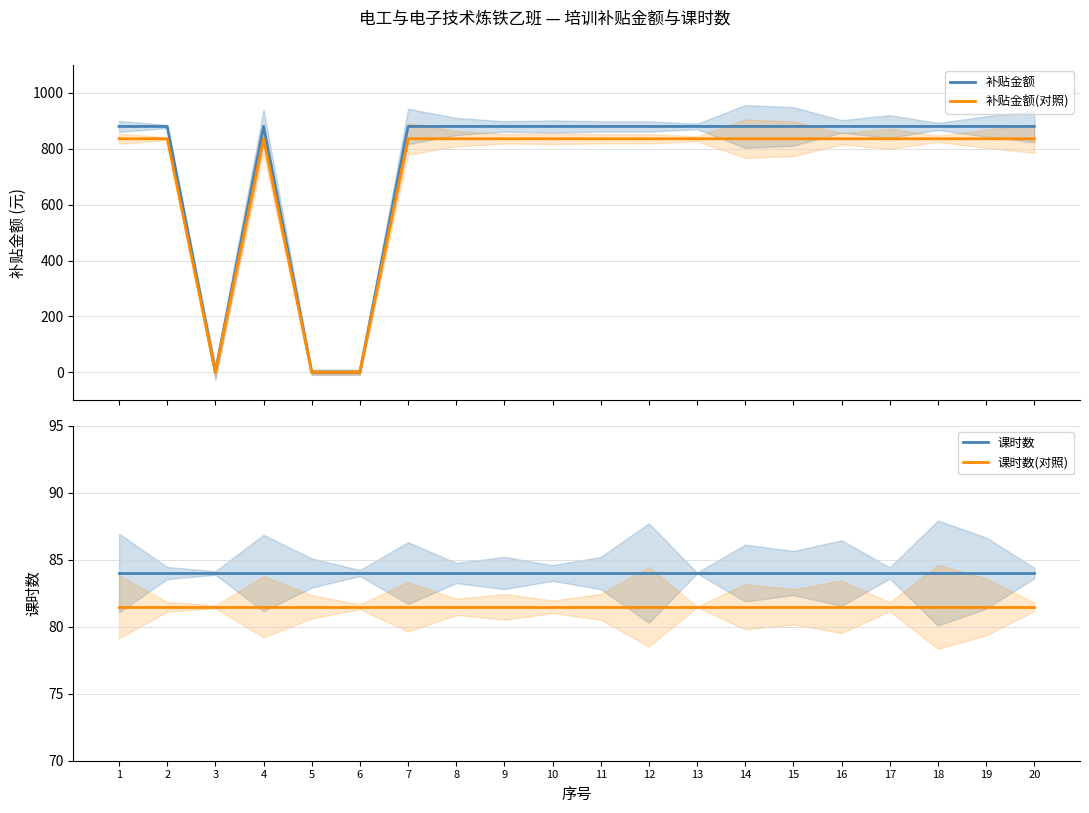

Is this an area chart (filled region under the line)?

No